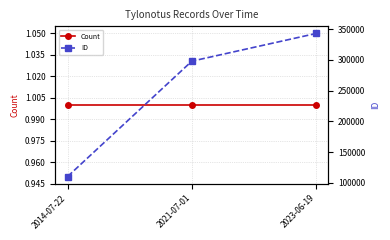

What is the label of the 2nd point from the right?

2021-07-01